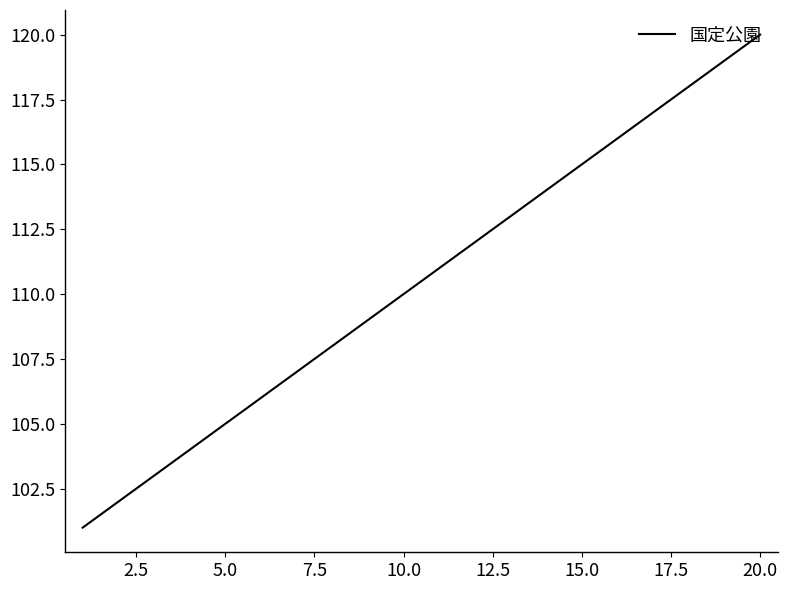

What is the difference between the maximum and minimum values?

19